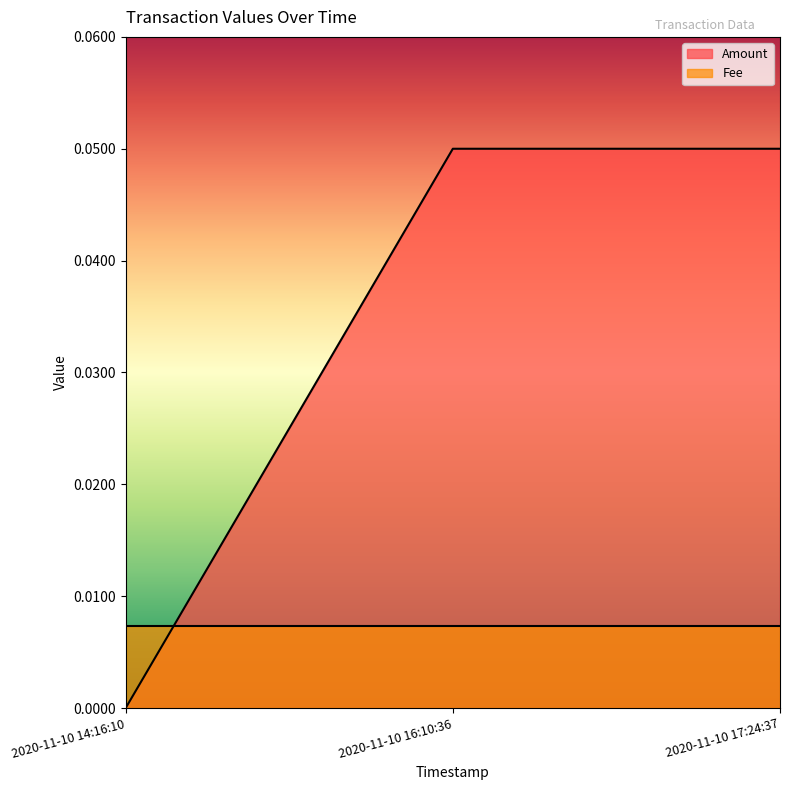

Rank the categories by value from highest to lowest.

2020-11-10 16:10:36, 2020-11-10 17:24:37, 2020-11-10 14:16:10